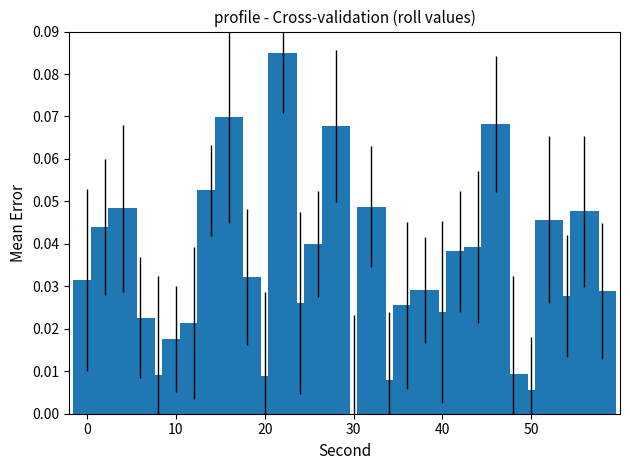

What is the sum of all values?

1.0